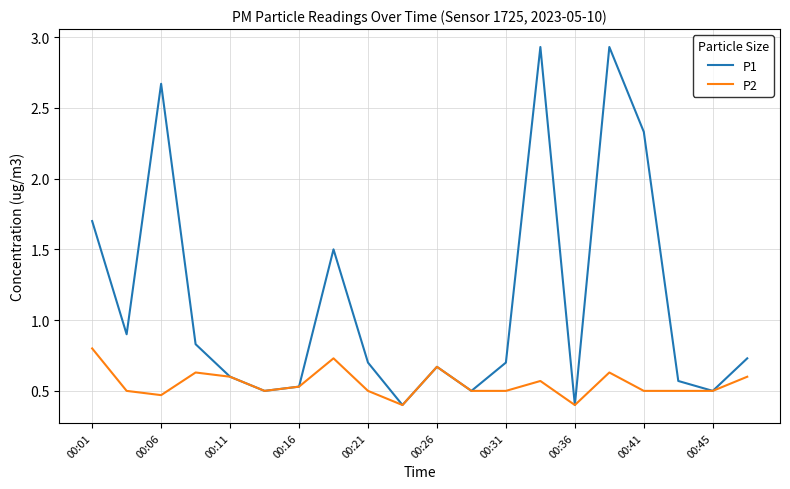

Which series has the largest total across all categories?

P1